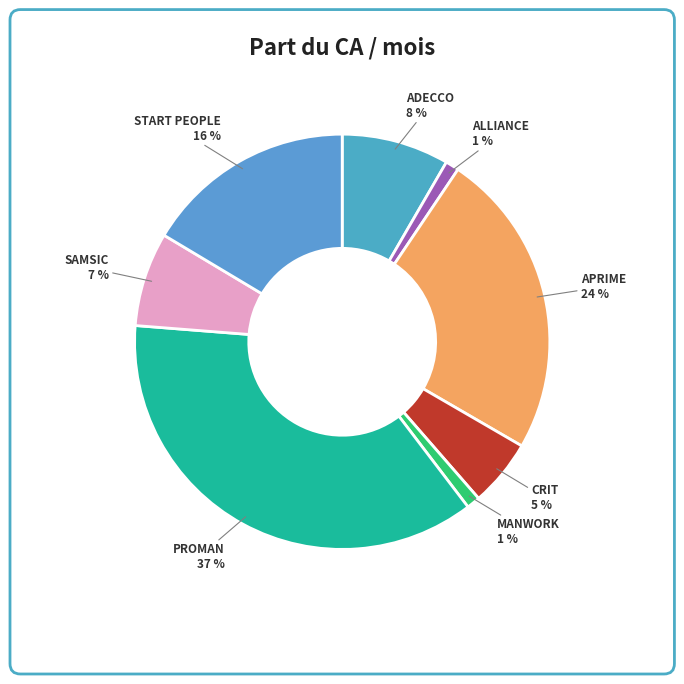

To the nearest percent, what is the difference between the largest and smallest slice percentages?

36%